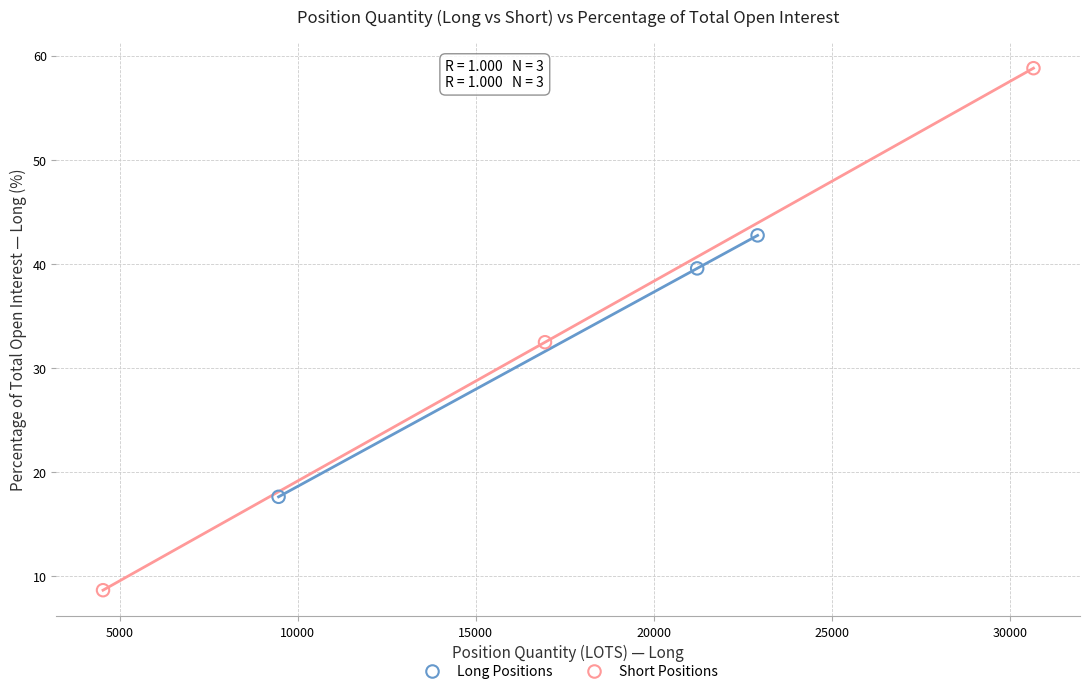

Which series has the widest spread of Y values?

Short Positions